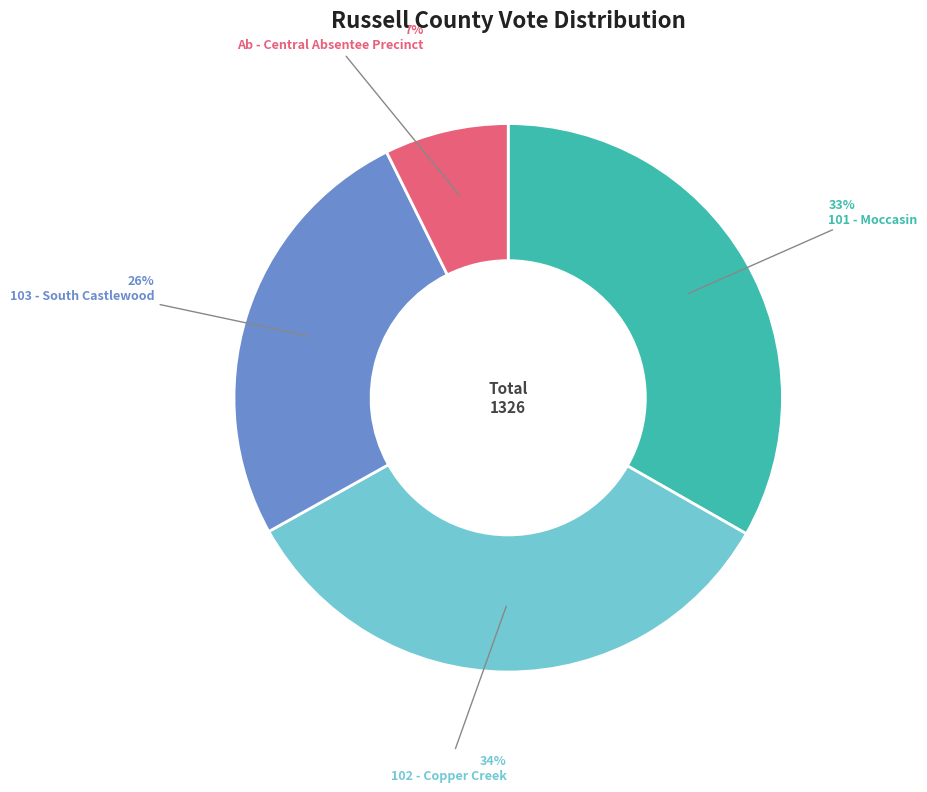

How many slices are in this pie chart?

4